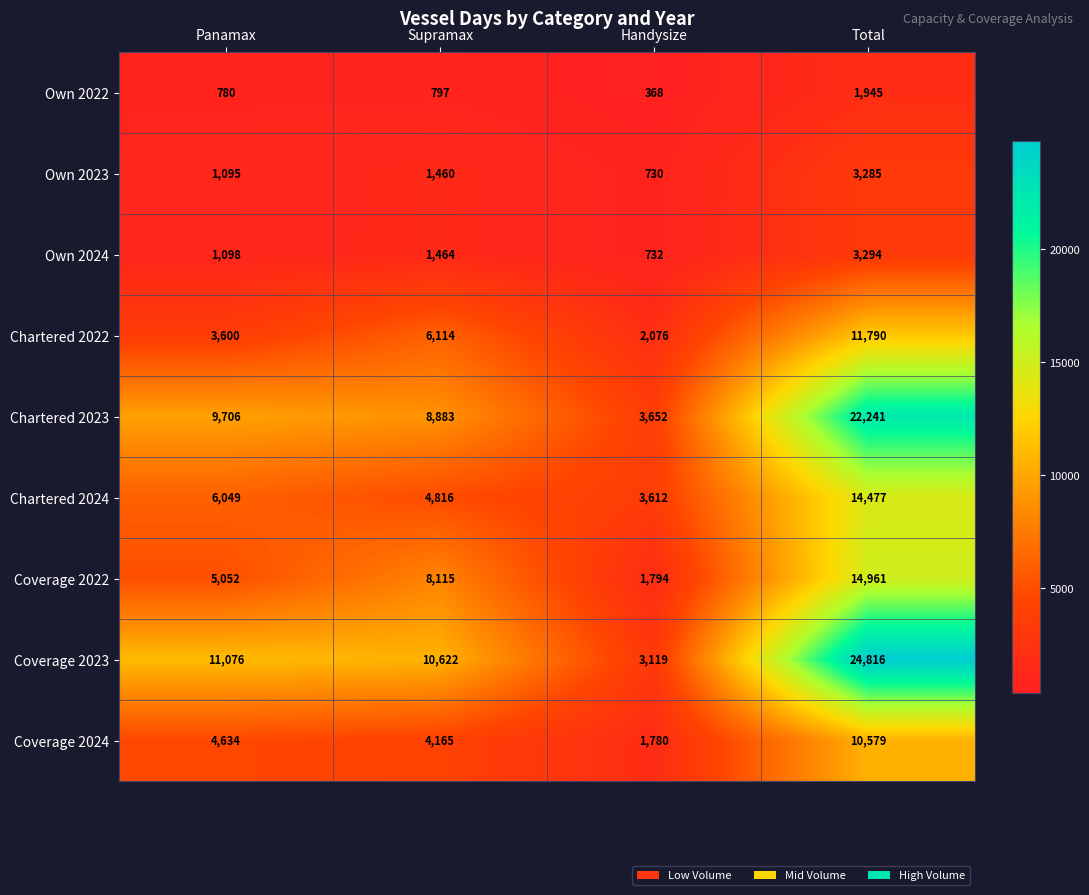

What is the spread (max minus min) of values at Panamax?

10296